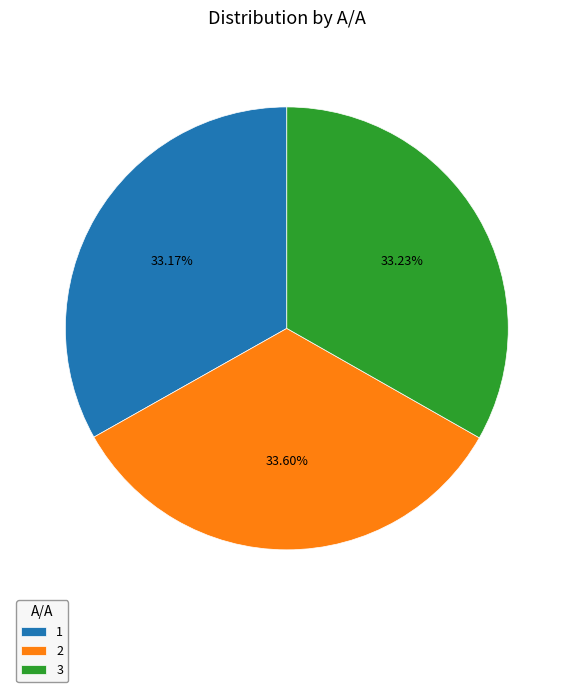

Is 2 the majority of the pie?

No